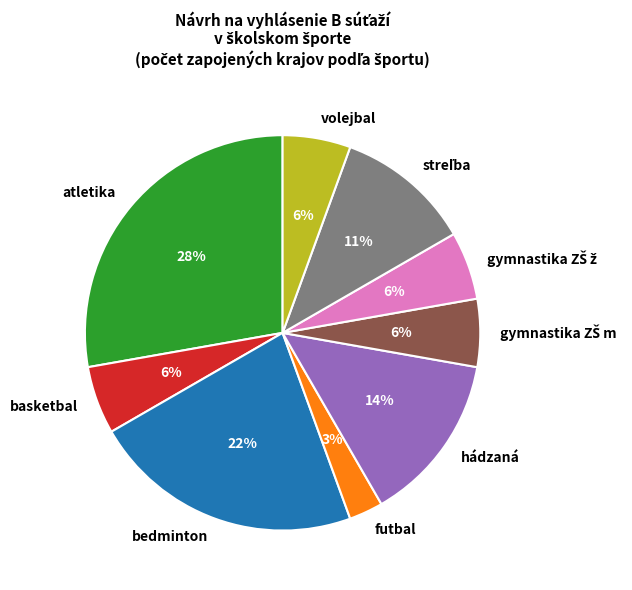

Between volejbal and hádzaná, which is larger?

hádzaná